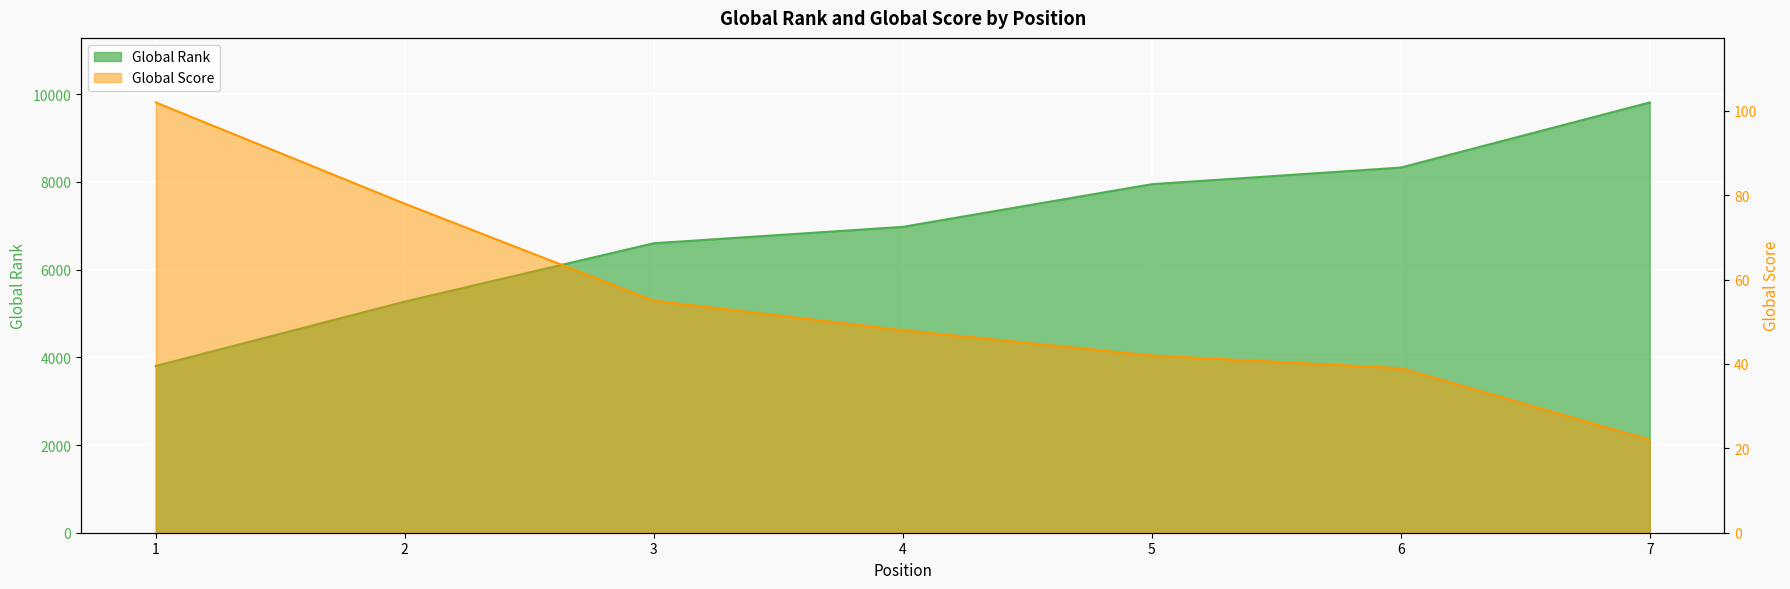

True or false: Global Score and Global Rank intersect in this chart.

False